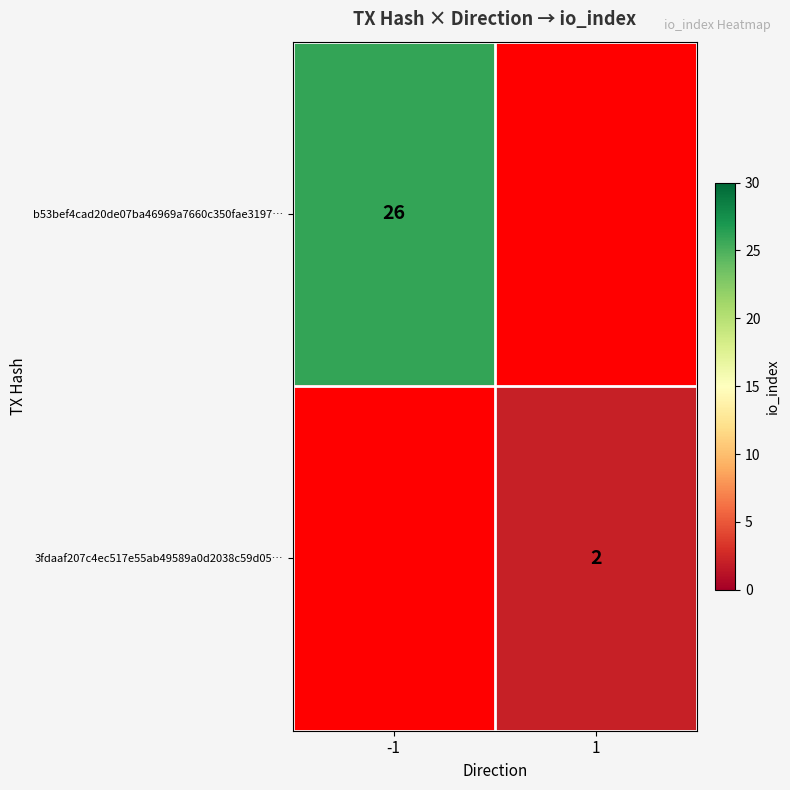

How many series are shown in this chart?

2